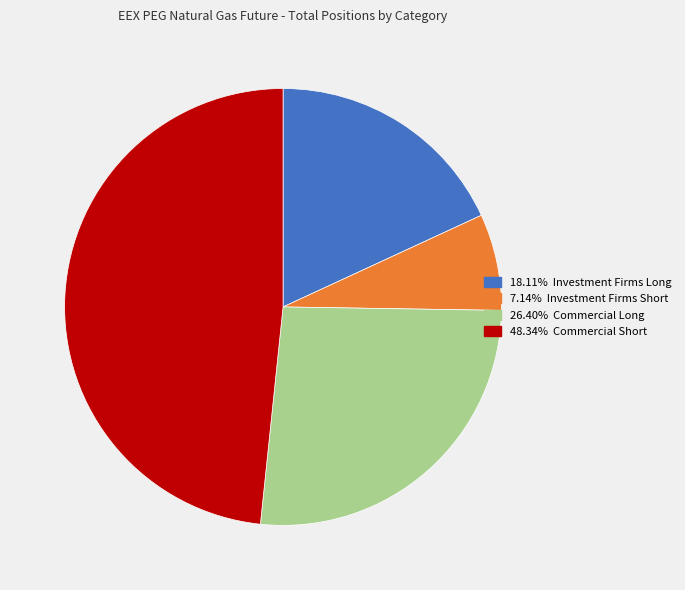

Does any single category account for the majority?

No